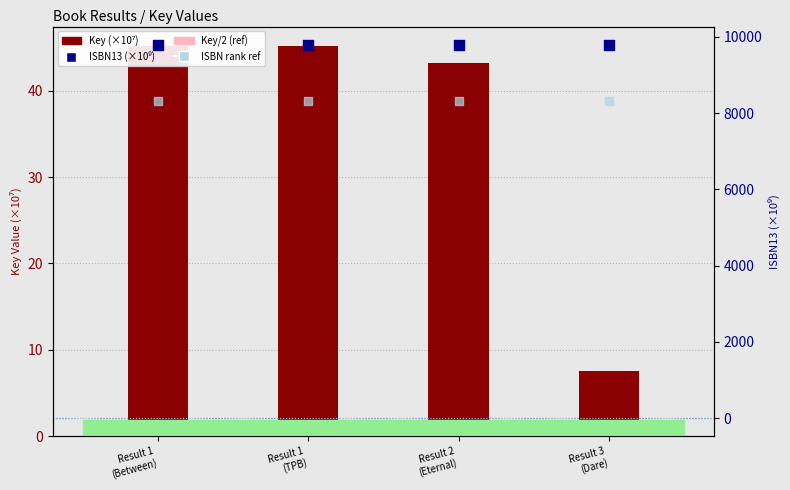

Which series has the widest spread of Y values?

Key (×10⁷)